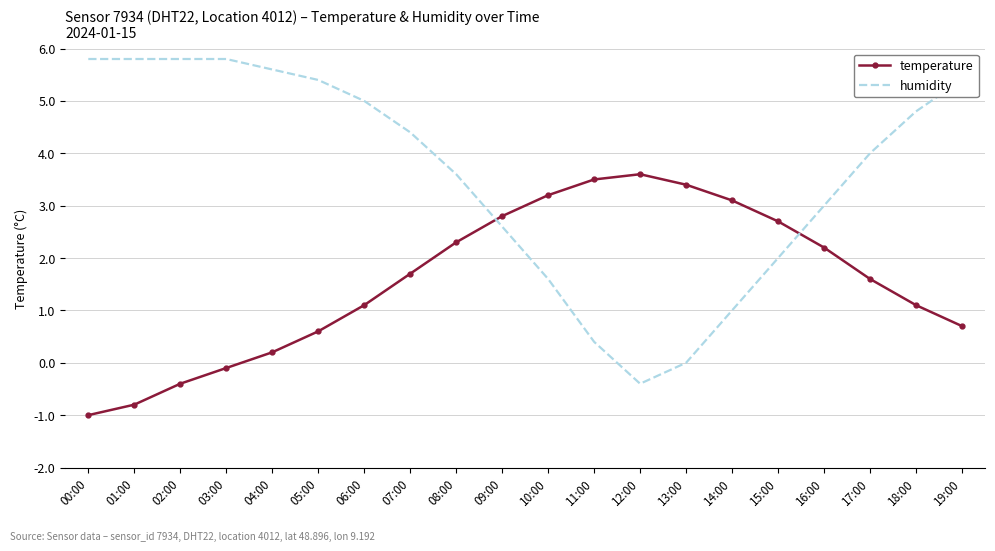

Which category has the lowest value in the humidity series?

12:00